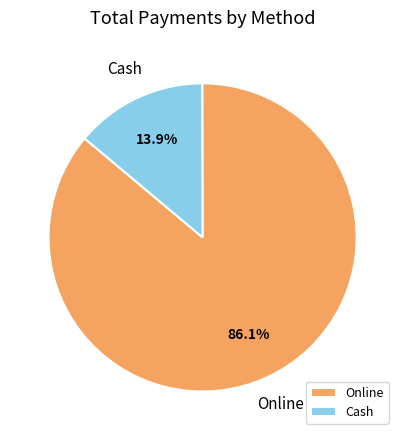

Count the number of slices in the pie.

2